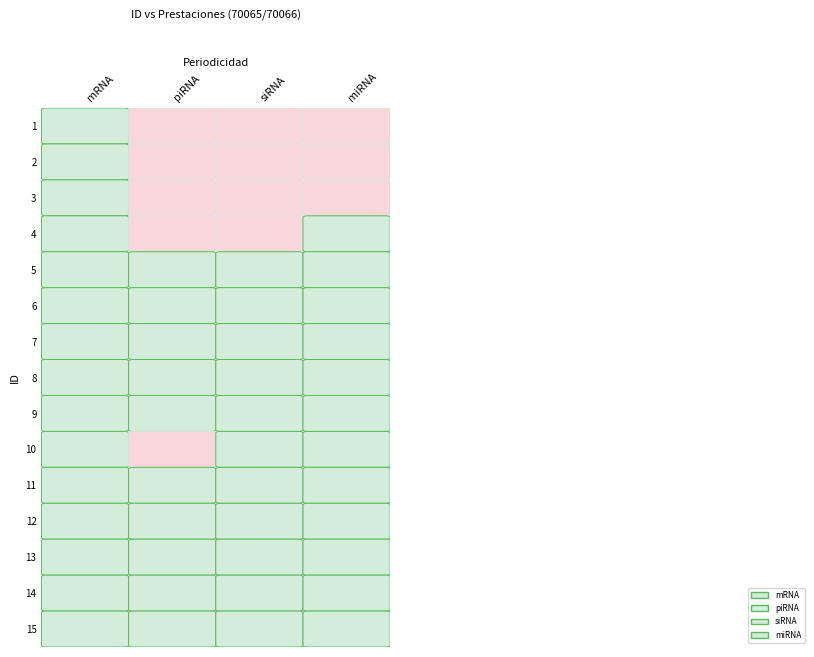

What is the average value of the siRNA series?

1